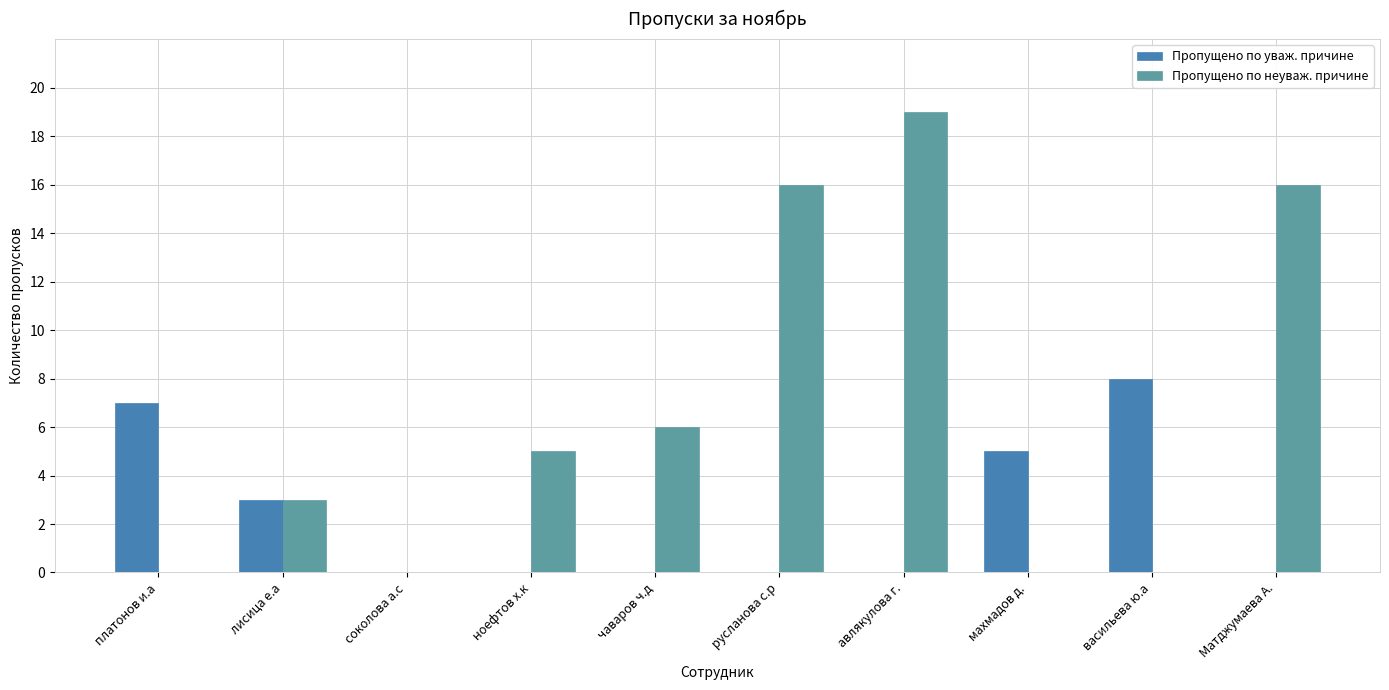

Count the number of categories in the chart.

10